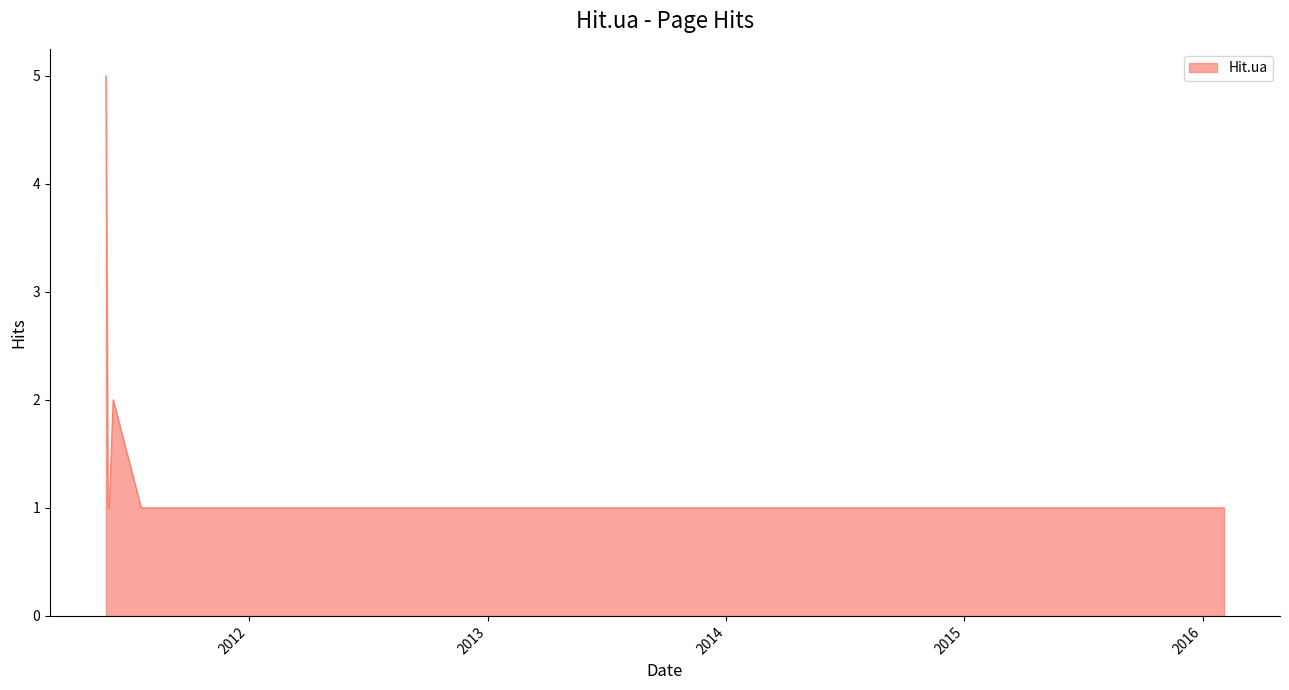

What is the greatest value displayed?

5